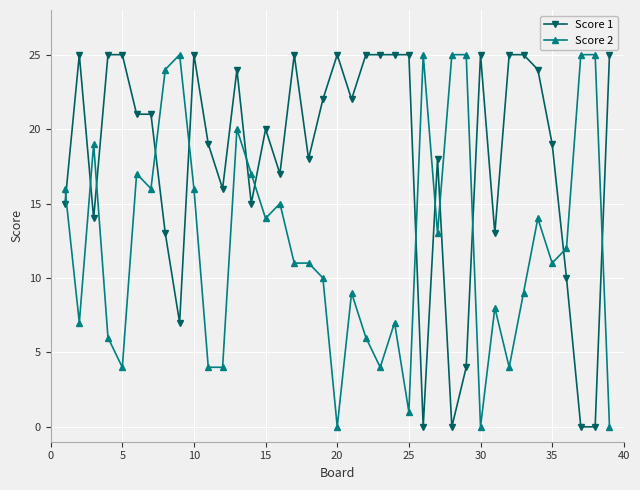

True or false: Score 2 and Score 1 intersect in this chart.

True